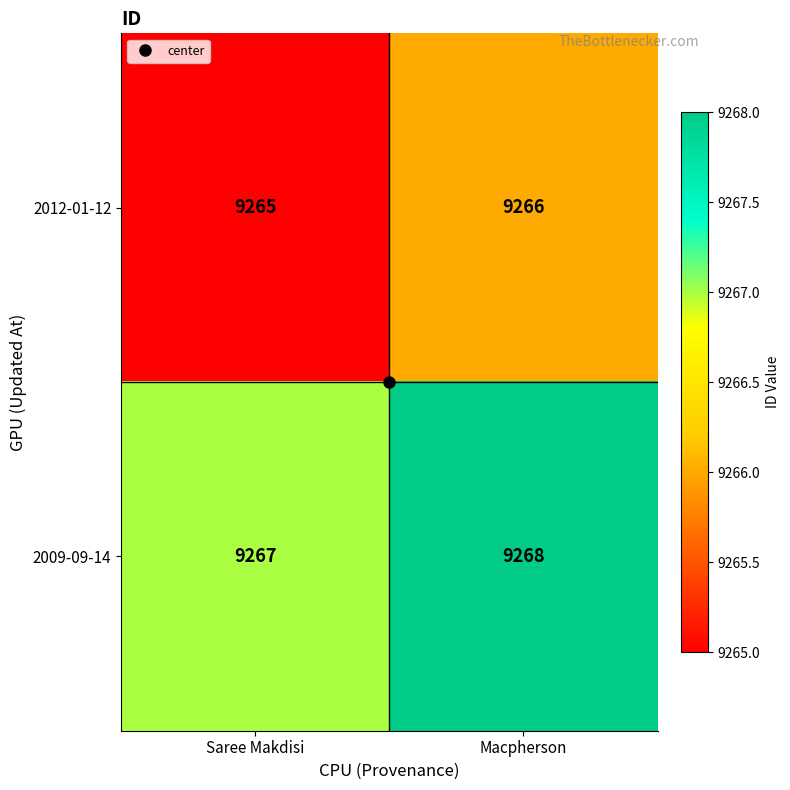

At which category is the sum across all series the highest?

Macpherson